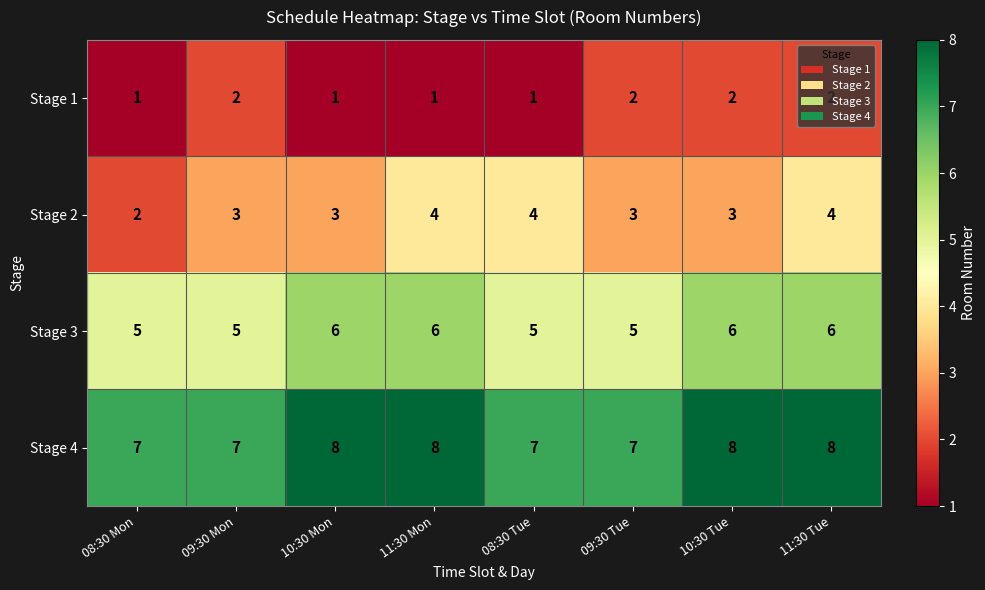

Which series changed the most between 10:30 Mon and 10:30 Tue?

Stage 1